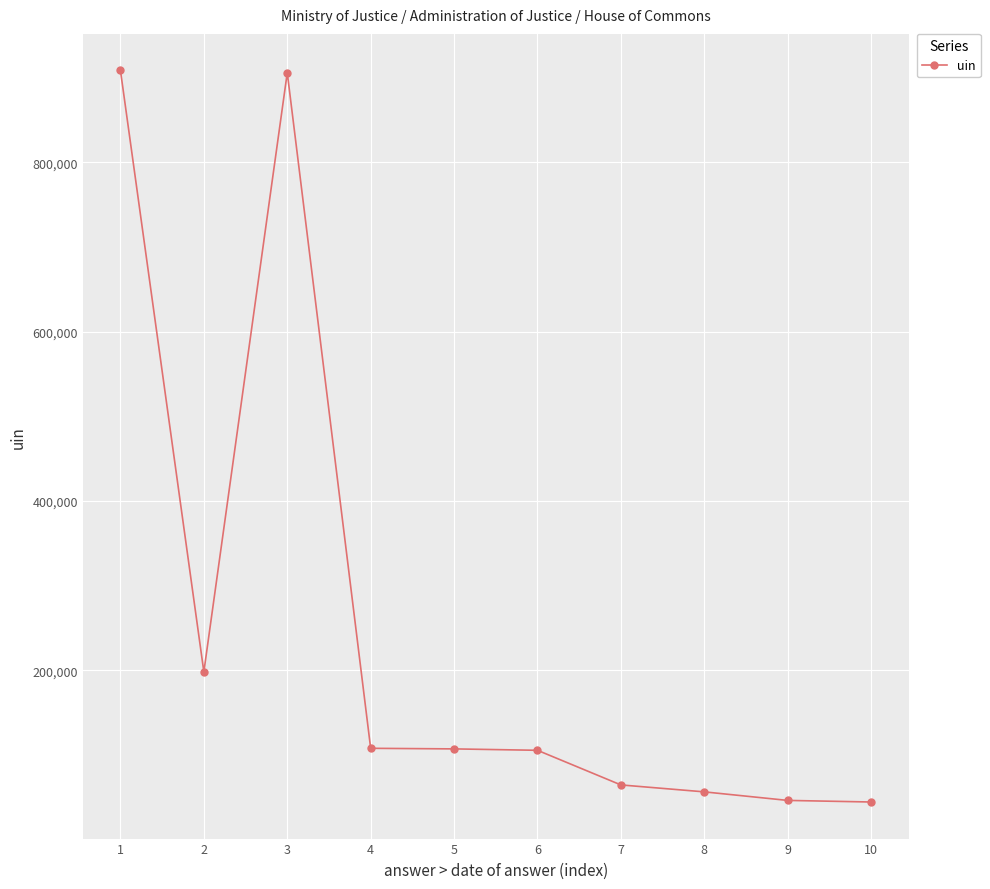

What is the difference between the maximum and second lowest values?

861861